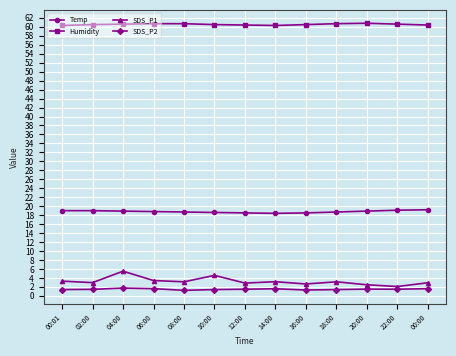

True or false: Temp has a value of 18.5 at 12:00.

True